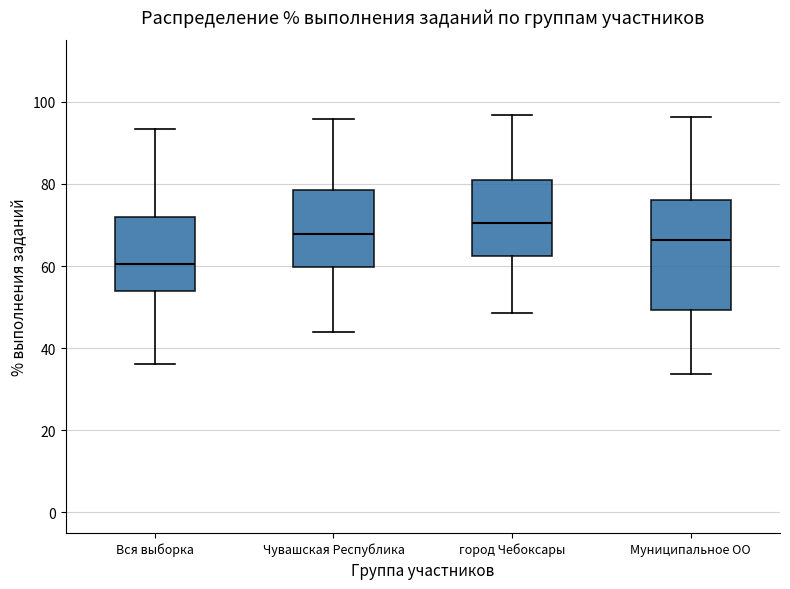

Which box's median line is the highest?

город Чебоксары